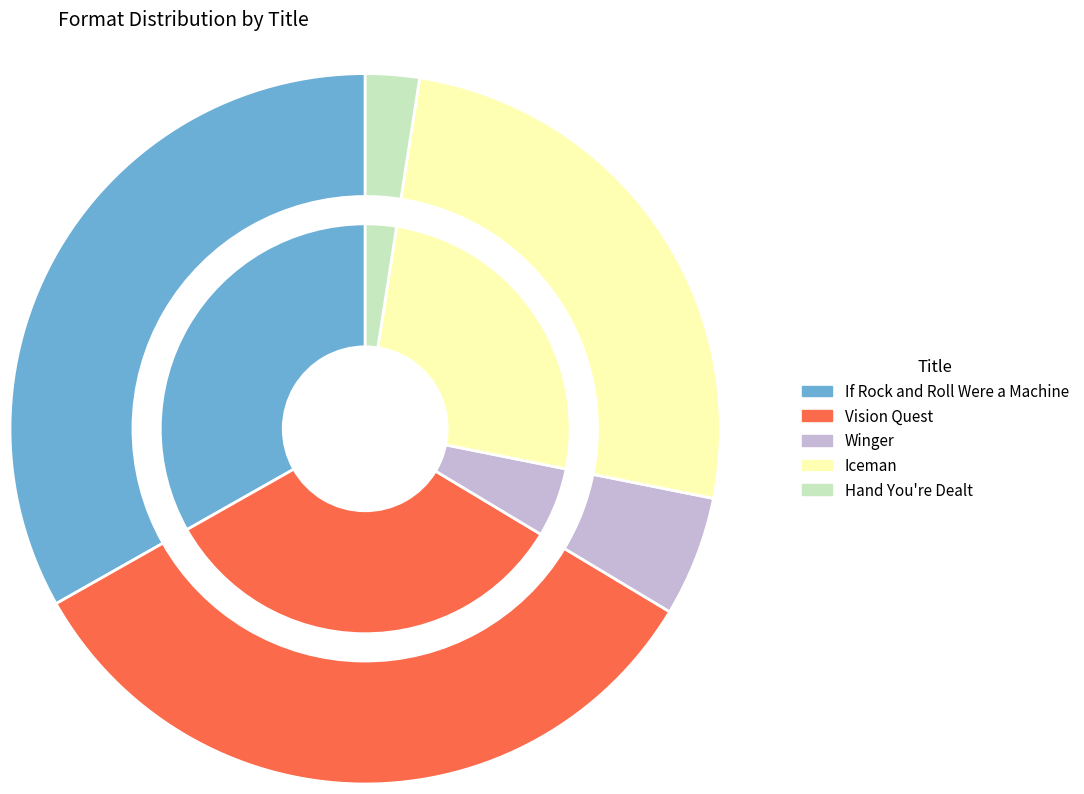

What percentage is the Winger slice, to the nearest percent?

5%